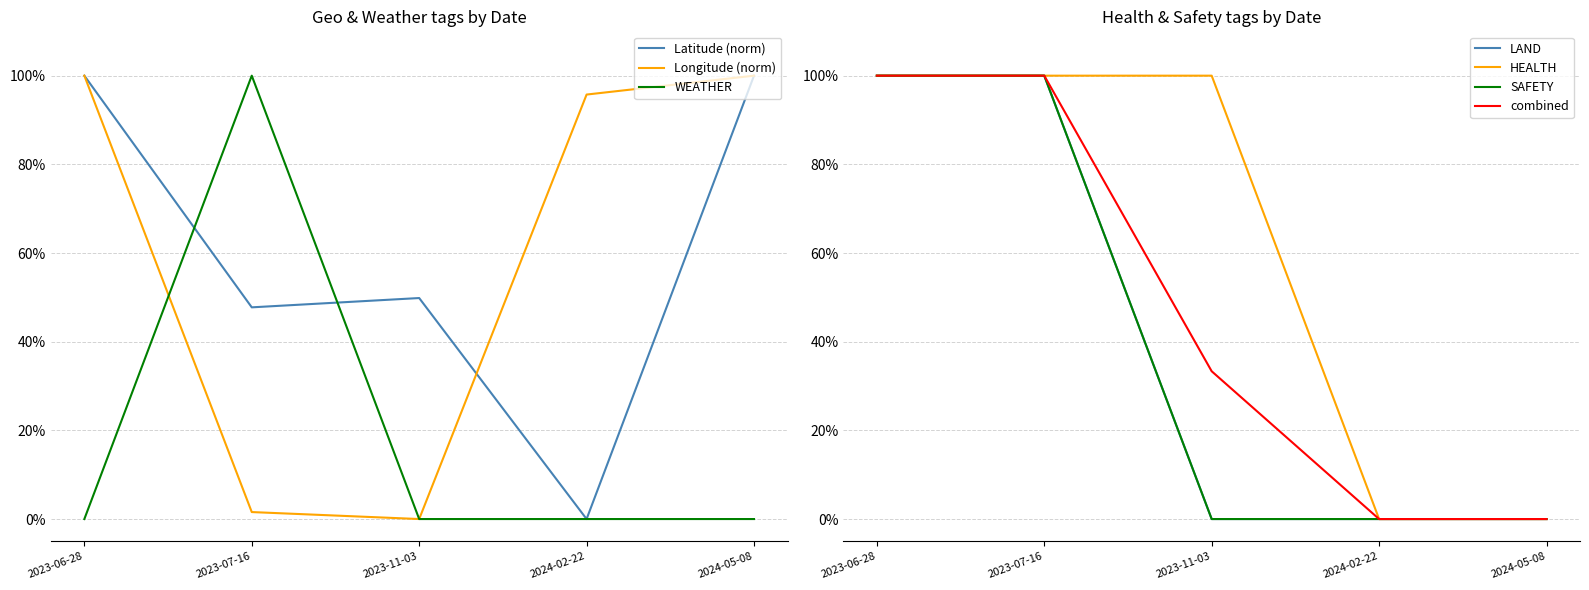

In Latitude, how many points are higher than both neighbors (excluding endpoints)?

1